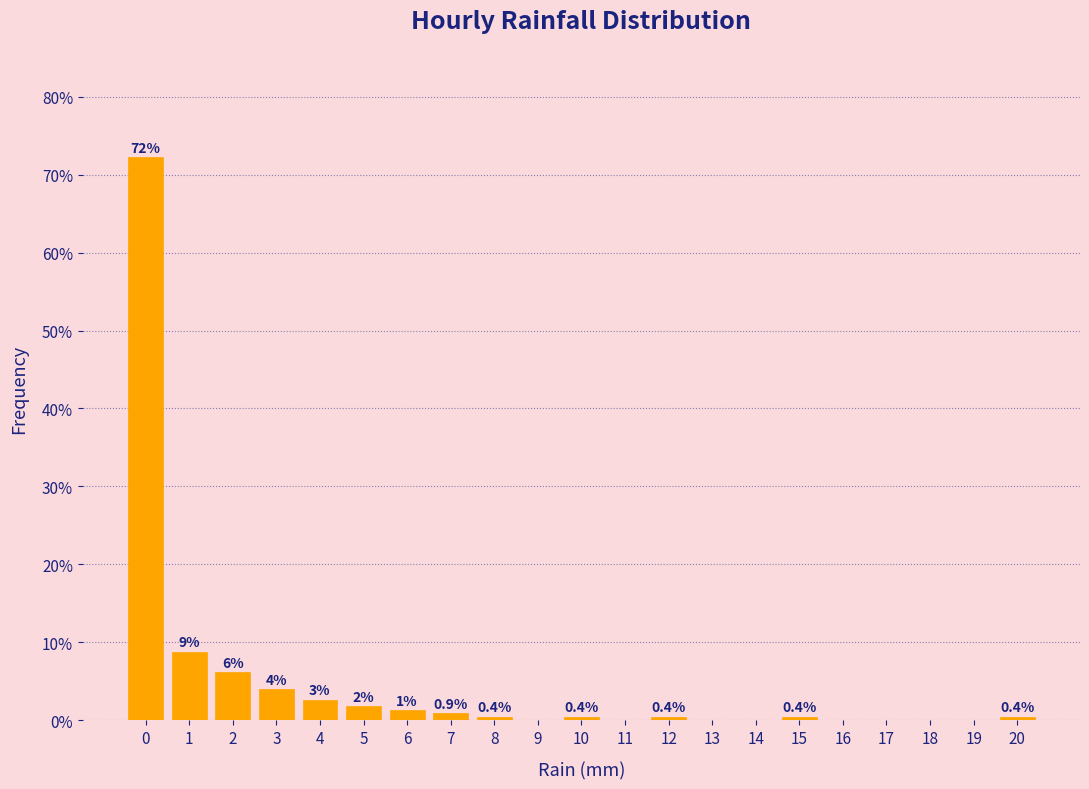

What is the maximum value shown in the chart?

72.2